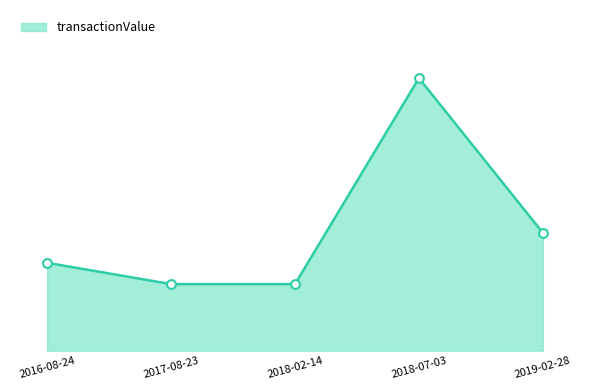

What is the ratio of the value at 2018-07-03 to the value at 2017-08-23?

4.1